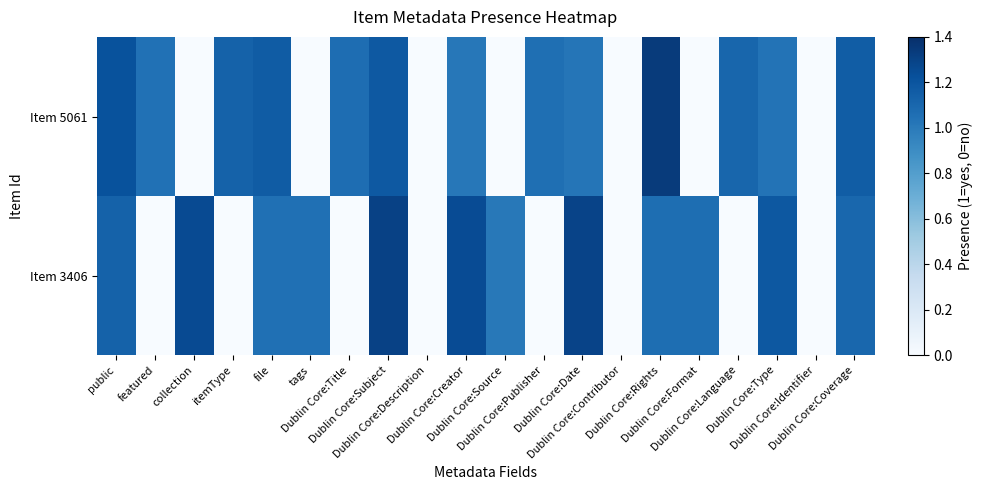

Reading left to right, list all the values displayed in this chart.

Item 3406: public=1.1	featured=0.0	collection=1.3	itemType=0.0	file=1.1	tags=1.1	Dublin Core:Title=0.0	Dublin Core:Subject=1.3	Dublin Core:Description=0.0	Dublin Core:Creator=1.2	Dublin Core:Source=1.0	Dublin Core:Publisher=0.0	Dublin Core:Date=1.3	Dublin Core:Contributor=0.0	Dublin Core:Rights=1.1	Dublin Core:Format=1.1	Dublin Core:Language=0.0	Dublin Core:Type=1.2	Dublin Core:Identifier=0.0	Dublin Core:Coverage=1.1
Item 5061: public=1.2	featured=1.0	collection=0.0	itemType=1.1	file=1.2	tags=0.0	Dublin Core:Title=1.1	Dublin Core:Subject=1.2	Dublin Core:Description=0.0	Dublin Core:Creator=1.0	Dublin Core:Source=0.0	Dublin Core:Publisher=1.1	Dublin Core:Date=1.0	Dublin Core:Contributor=0.0	Dublin Core:Rights=1.3	Dublin Core:Format=0.0	Dublin Core:Language=1.1	Dublin Core:Type=1.0	Dublin Core:Identifier=0.0	Dublin Core:Coverage=1.2